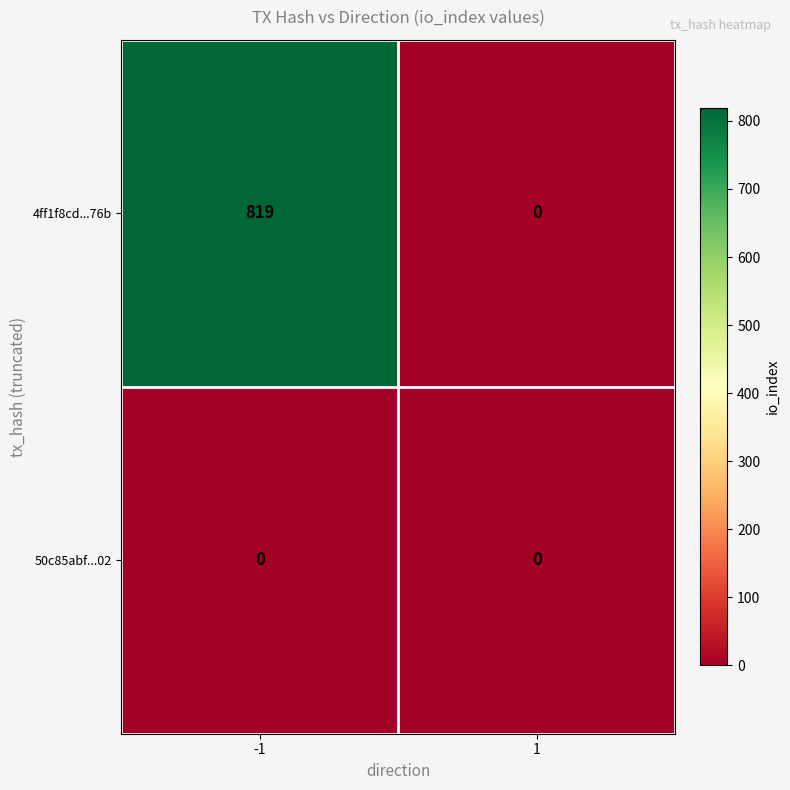

Which series has the largest range (max minus min)?

4ff1f8cd...76b